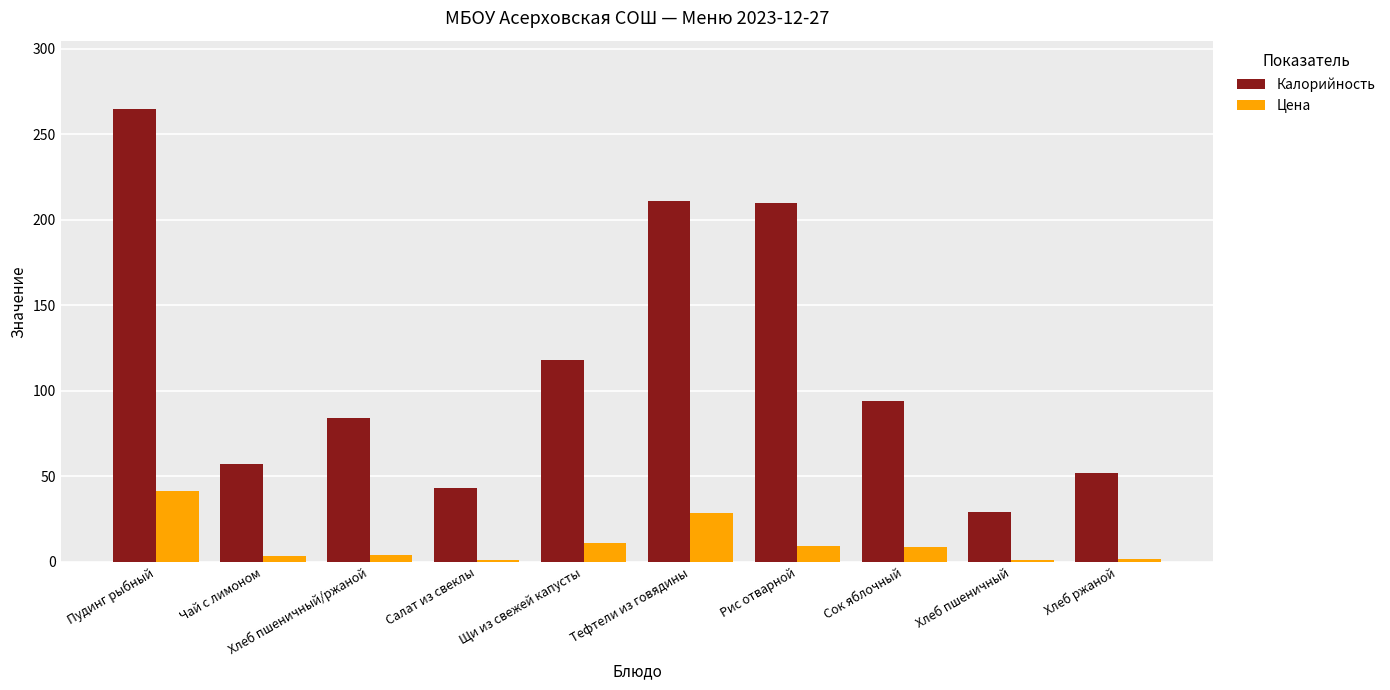

What is the greatest value displayed?

265.0